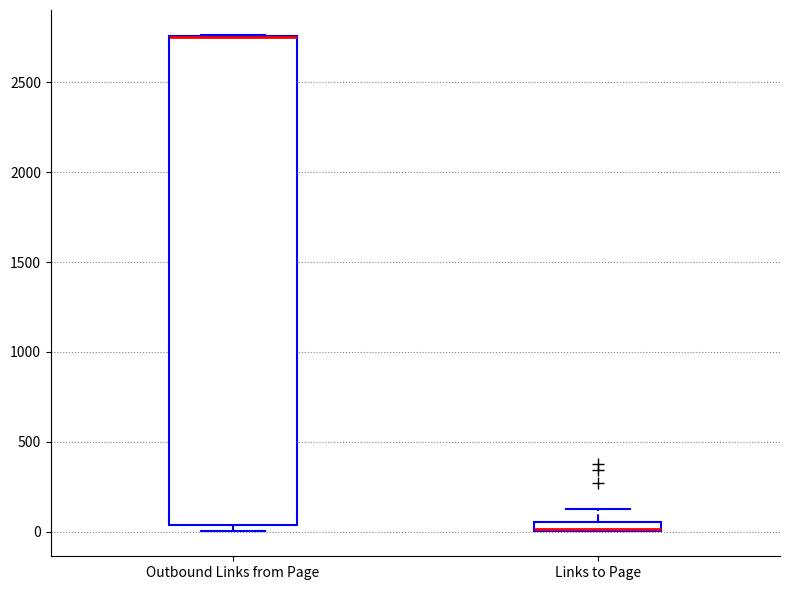

Where is the upper edge of the box for Links to Page on the y-axis? The values are not printed on the chart, so give them approximately, as read against the axis.

50